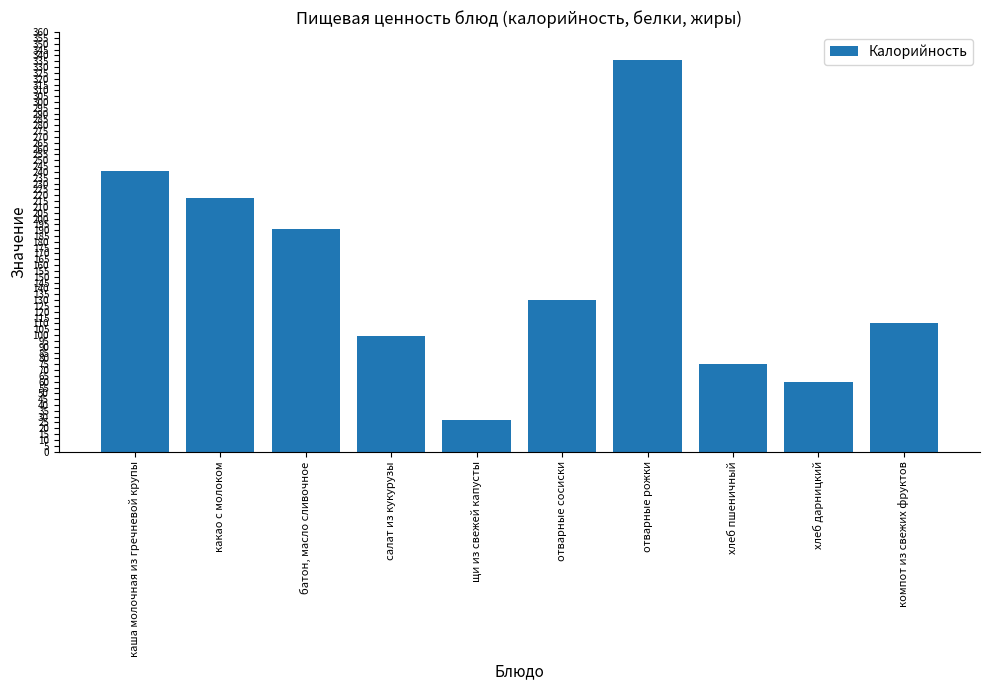

Between щи из свежей капусты and отварные рожки, which is larger?

отварные рожки